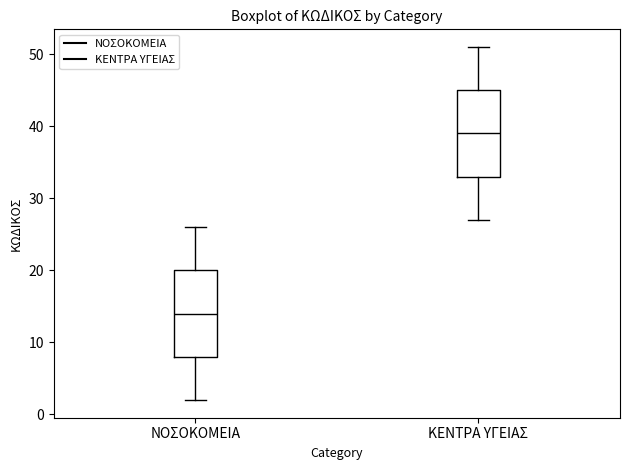

Which box has the lowest median line?

ΝΟΣΟΚΟΜΕΙΑ